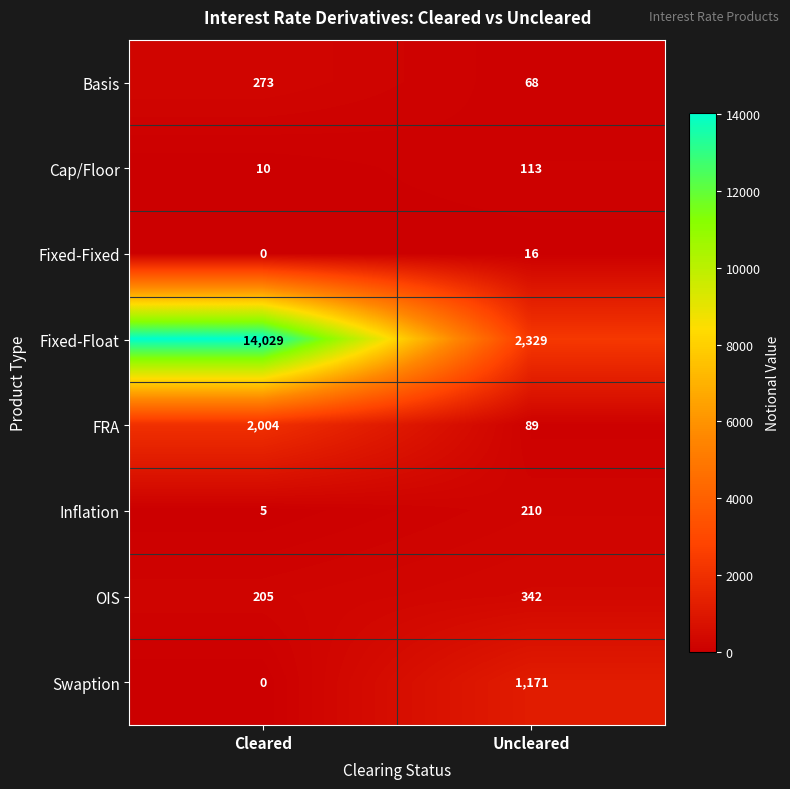

Which series changed the most between Cleared and Uncleared?

Fixed-Float